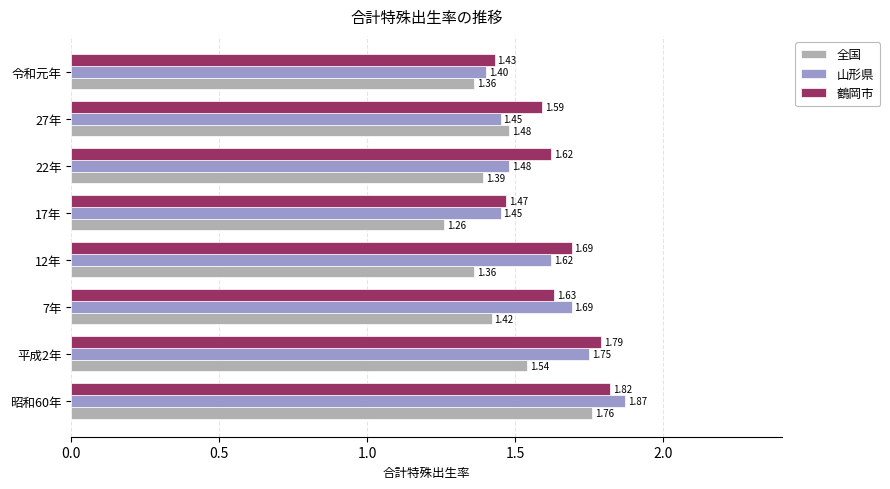

List the labels in order of 鶴岡市 value, smallest first.

令和元年, 17年, 27年, 22年, 7年, 12年, 平成2年, 昭和60年